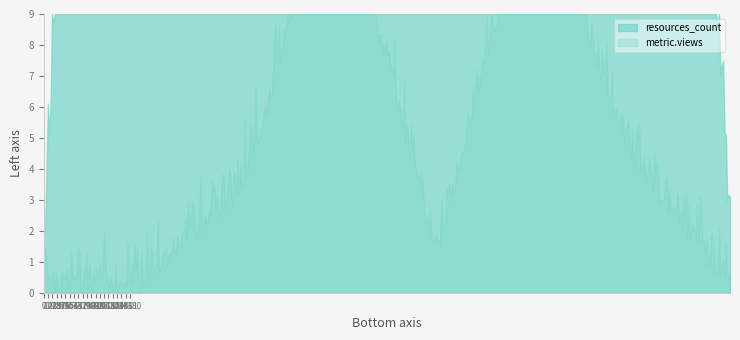

Rank the series by their average value, from lowest to highest.

metric.views, resources_count